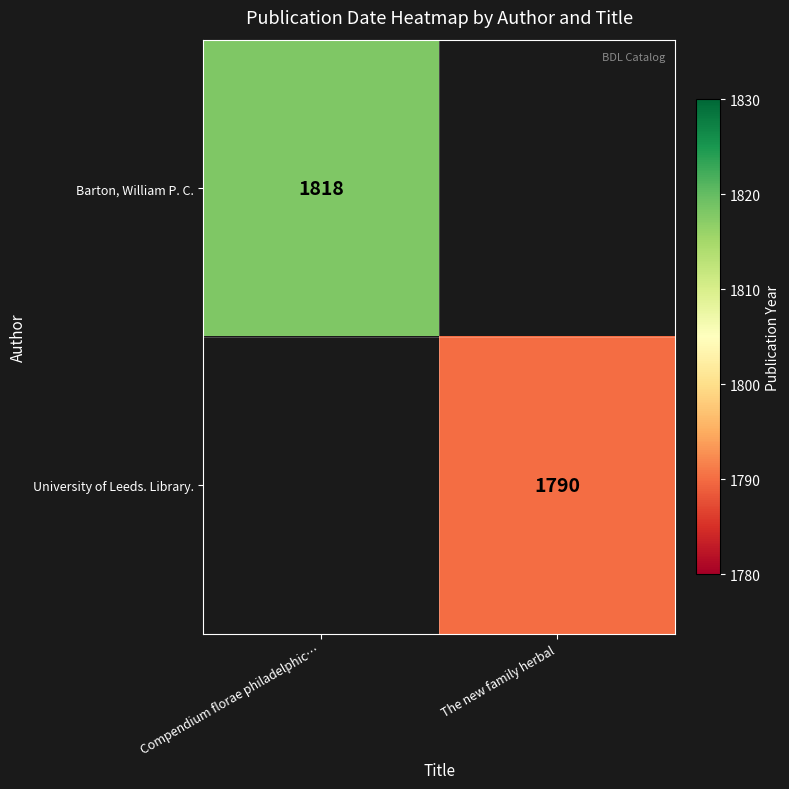

Is it true that University of Leeds. Library. equals 1790 at The new family herbal?

True